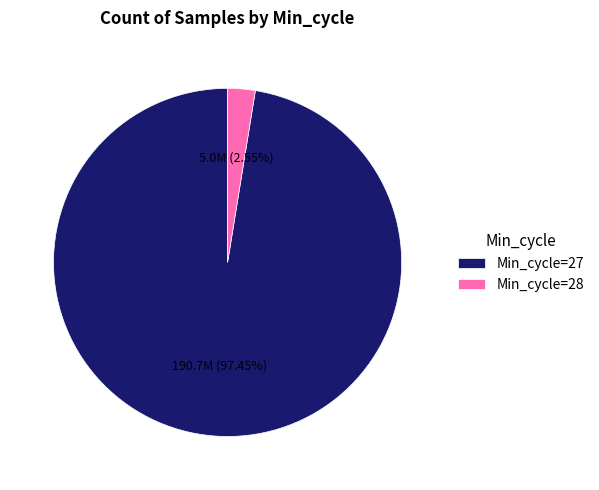

Rank the categories by value from lowest to highest.

Min_cycle=28, Min_cycle=27